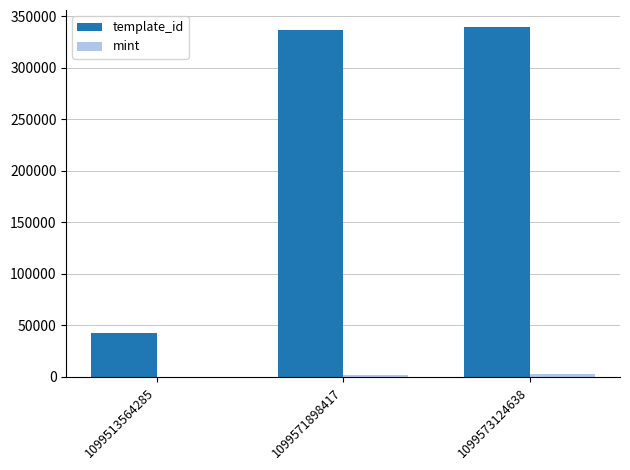

What is the maximum value shown in the chart?

339228